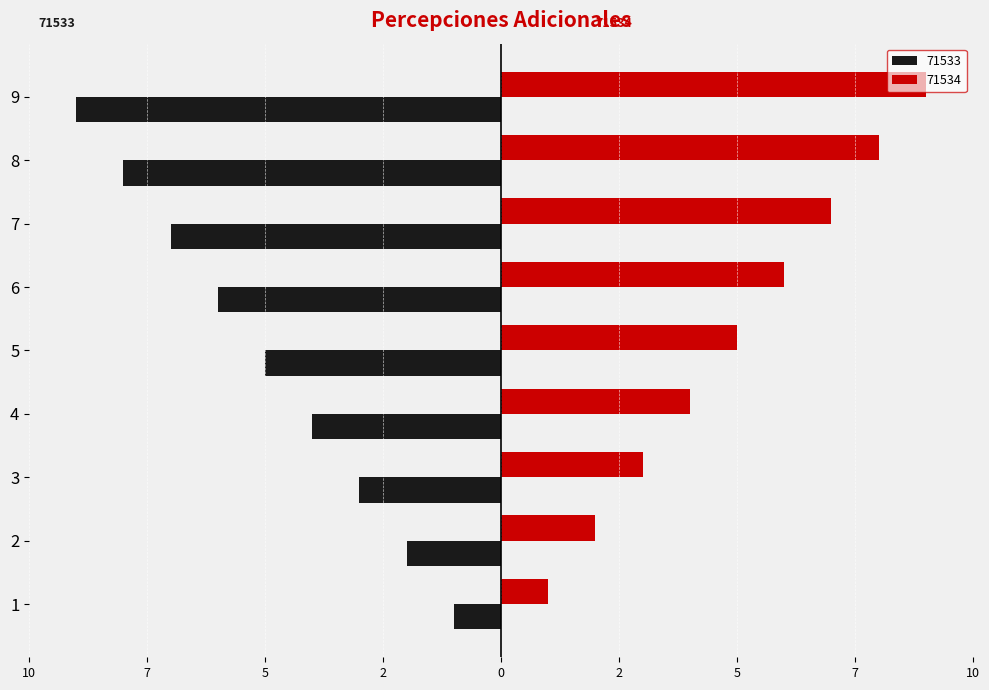

Reading left to right, extract all data points from this chart.

71533: 1=-1	2=-2	3=-3	4=-4	5=-5	6=-6	7=-7	8=-8	9=-9
71534: 1=1	2=2	3=3	4=4	5=5	6=6	7=7	8=8	9=9